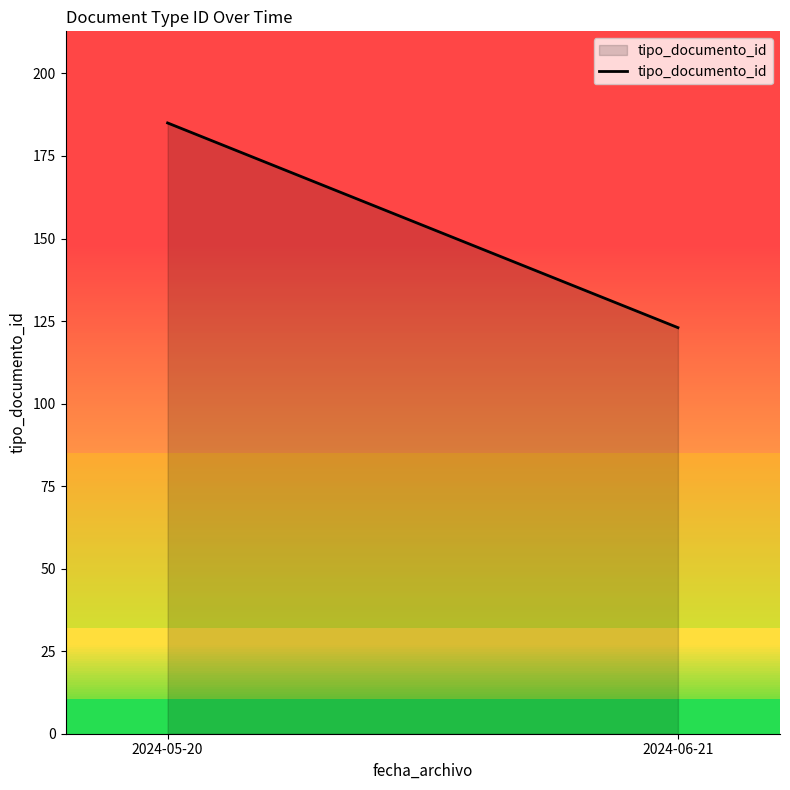

True or false: the data shows 123 at 2024-06-21.

True